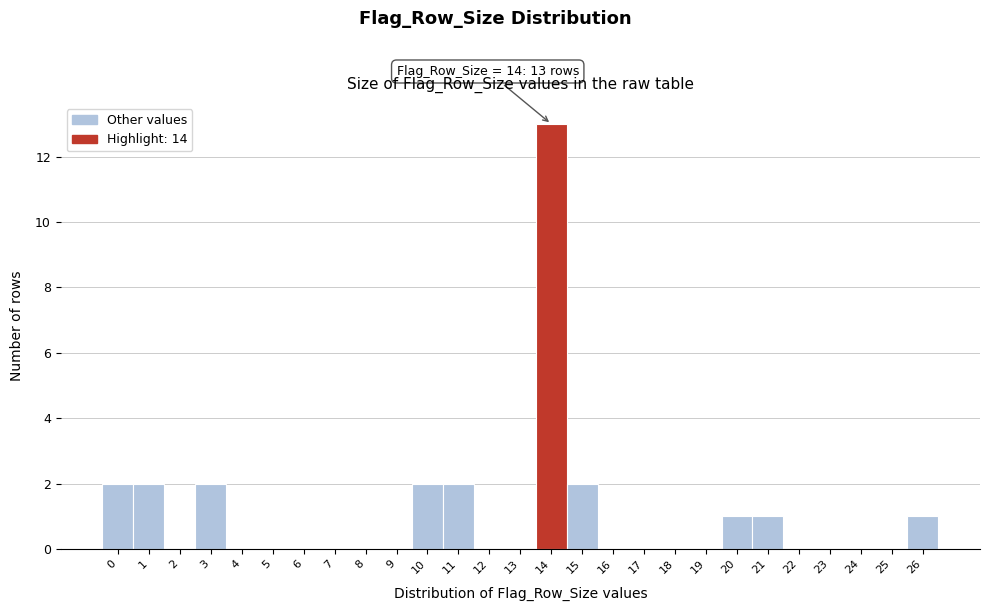

Over which range of the x-axis is the bar tallest?

13.5 to 14.5